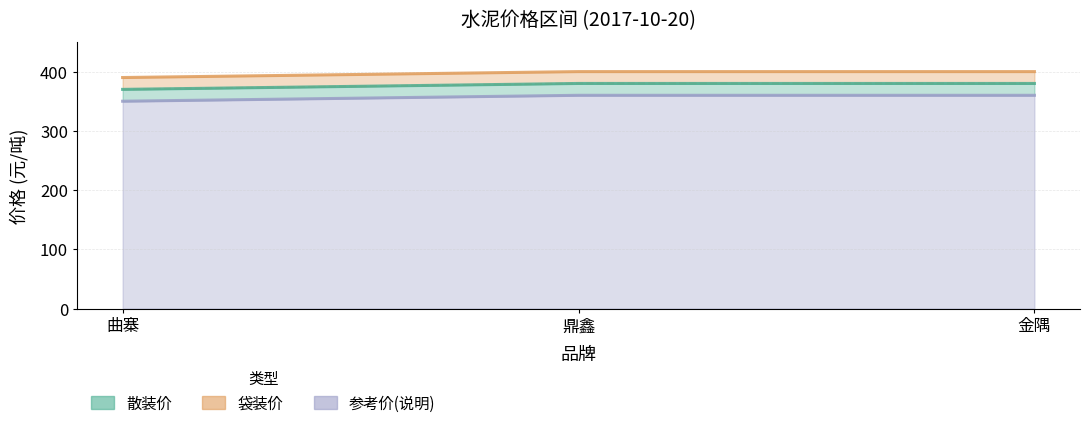

Is the value of 袋装价 at 鼎鑫 greater than the value of 参考价(说明) at 曲寨?

Yes